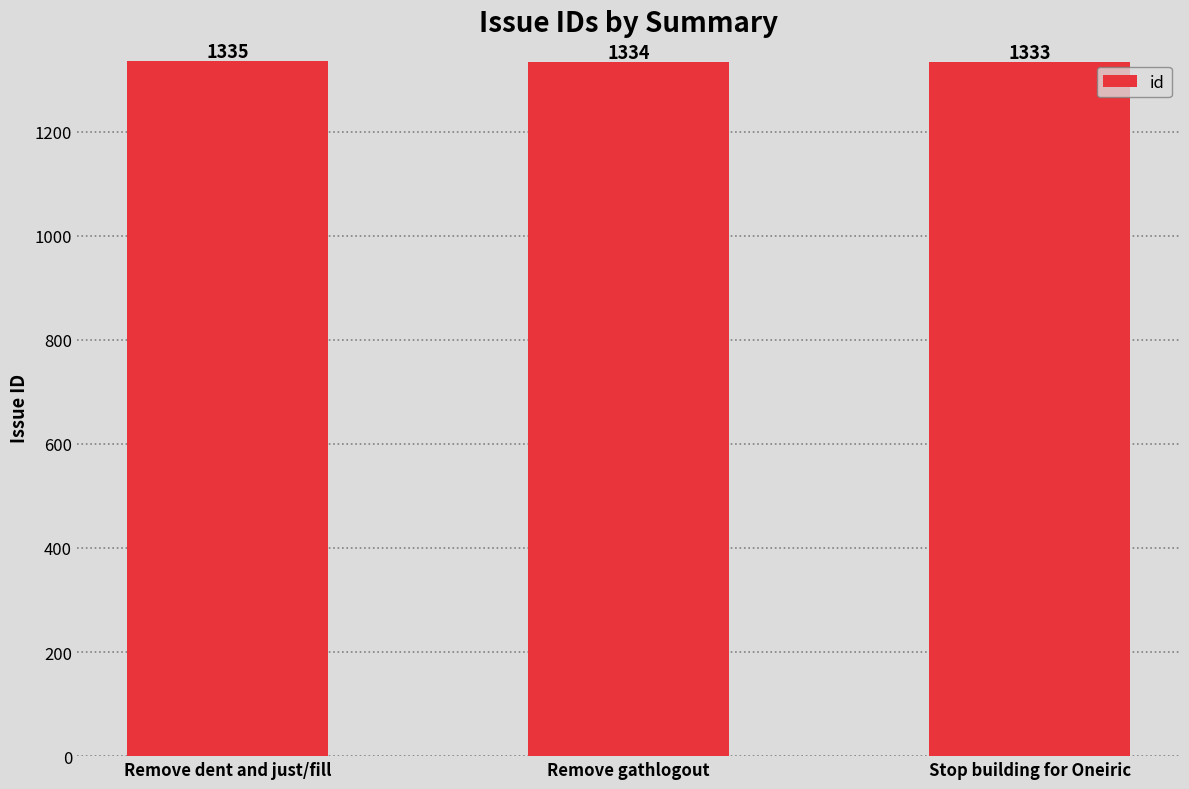

Rank the categories by value from lowest to highest.

Stop building for Oneiric, Remove gathlogout, Remove dent and just/fill